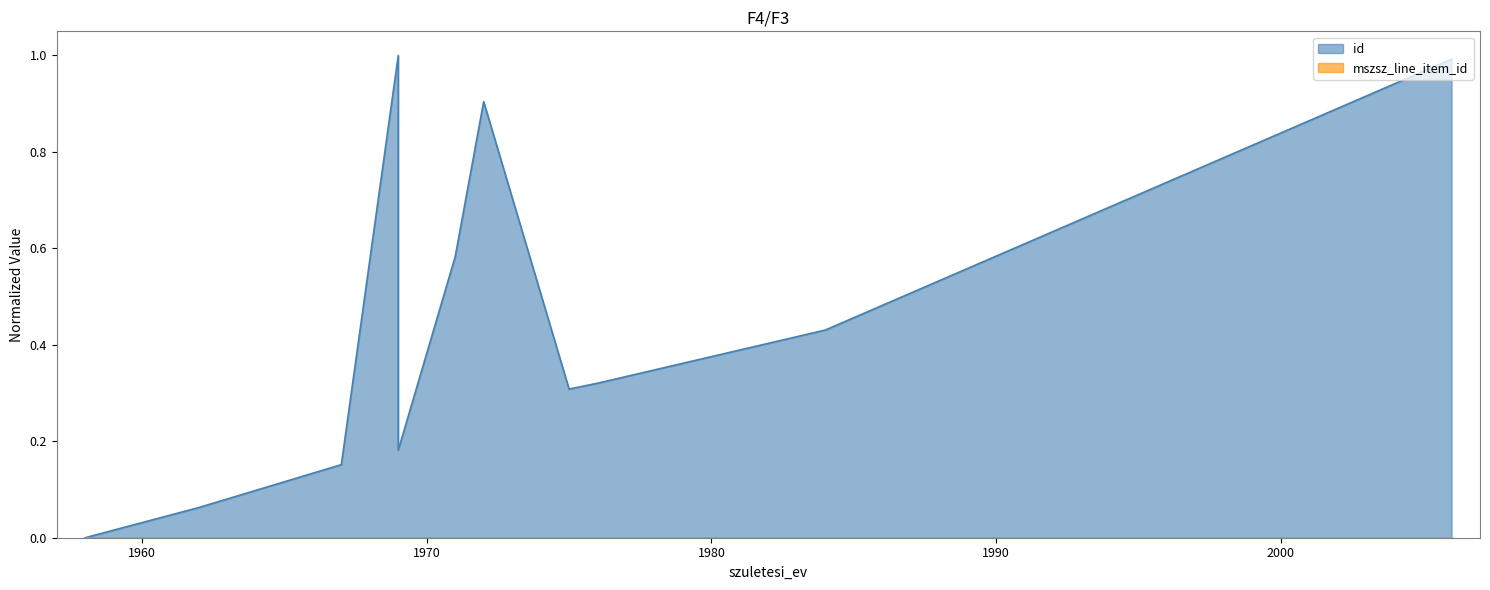

What is the sum of all values?

4.9